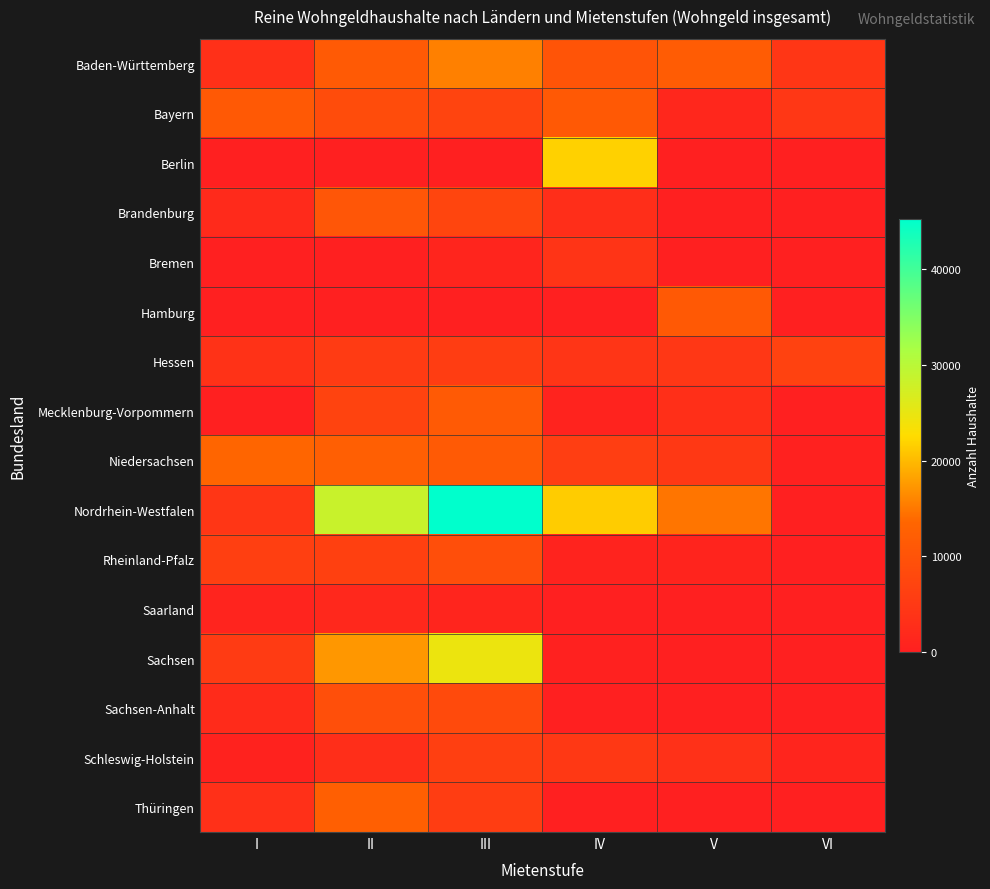

At which category does the chart reach its minimum across all series?

I